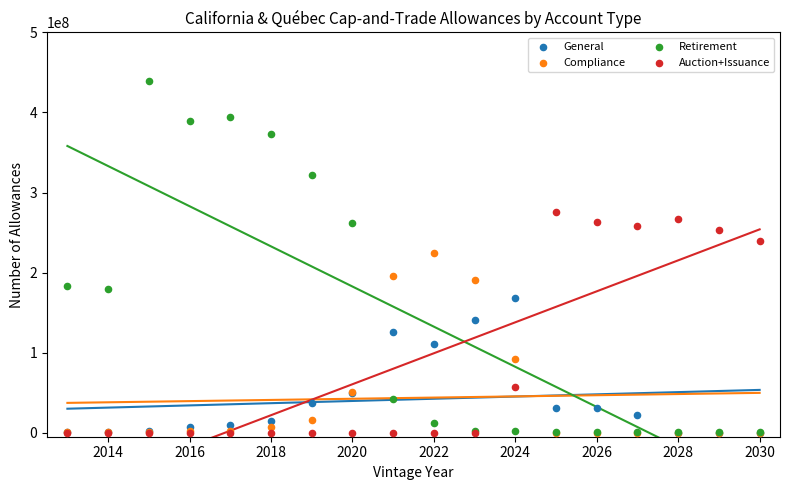

Which series reaches the maximum Y coordinate?

Retirement